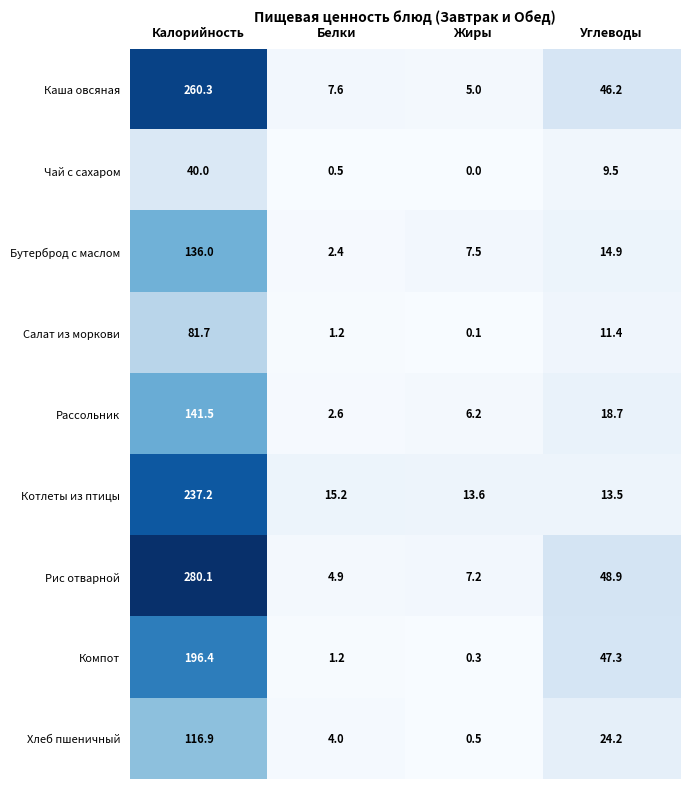

How many series are shown in this chart?

9